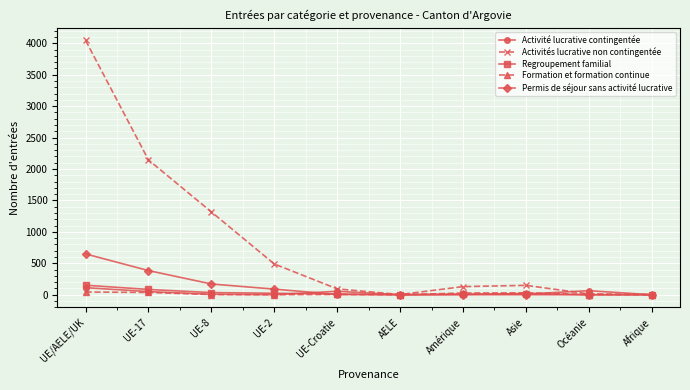

Count the number of data series in this chart.

5